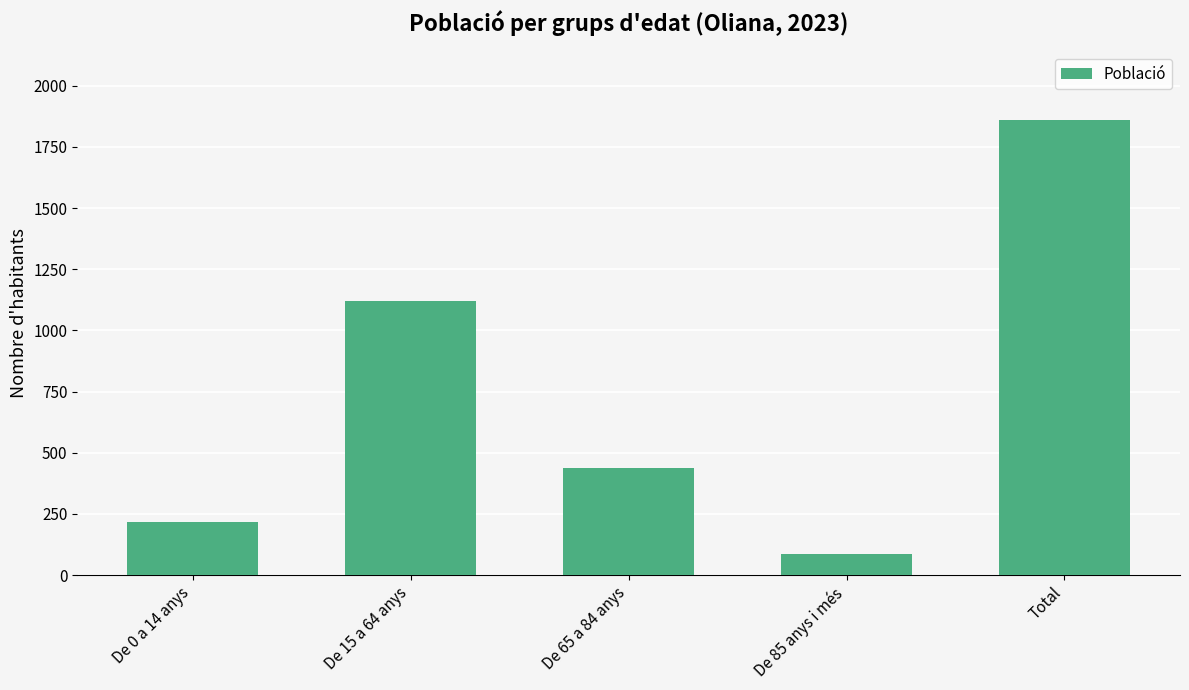

Rank the categories by value from highest to lowest.

Total, De 15 a 64 anys, De 65 a 84 anys, De 0 a 14 anys, De 85 anys i més